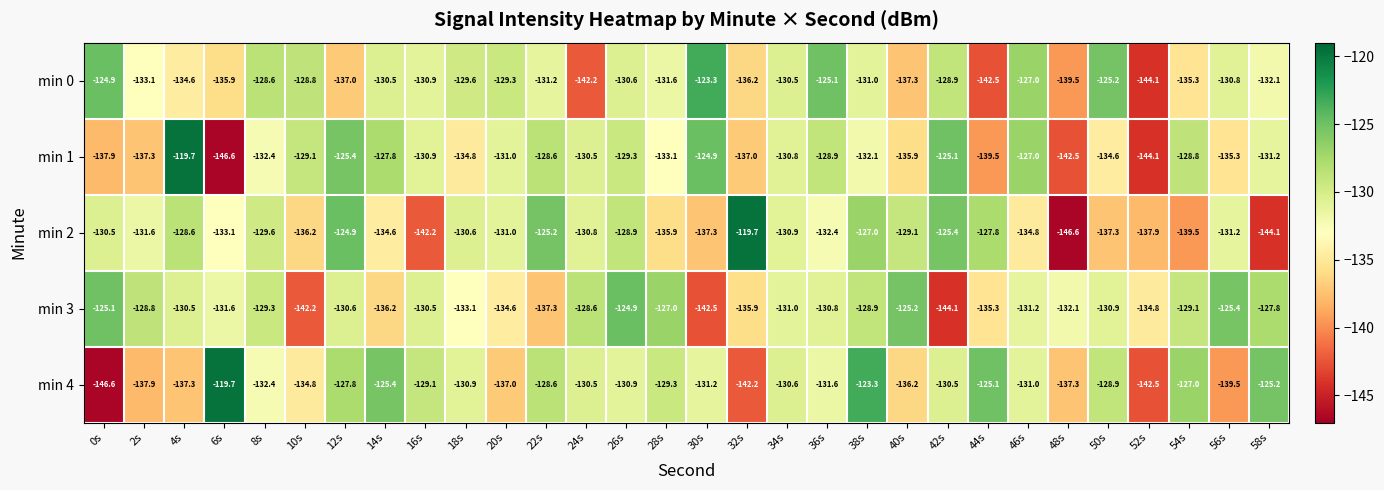

The min 0 series shows -207.6 at 12s. True or false?

False